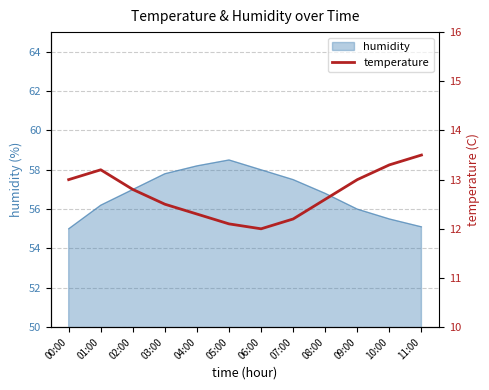

What is the label of the 1st point from the right?

11:00